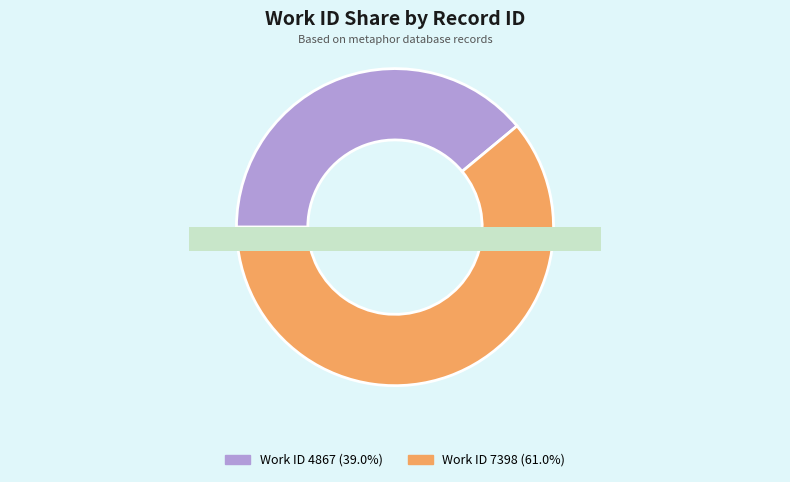

True or false: 7398 accounts for 61% of the total.

True